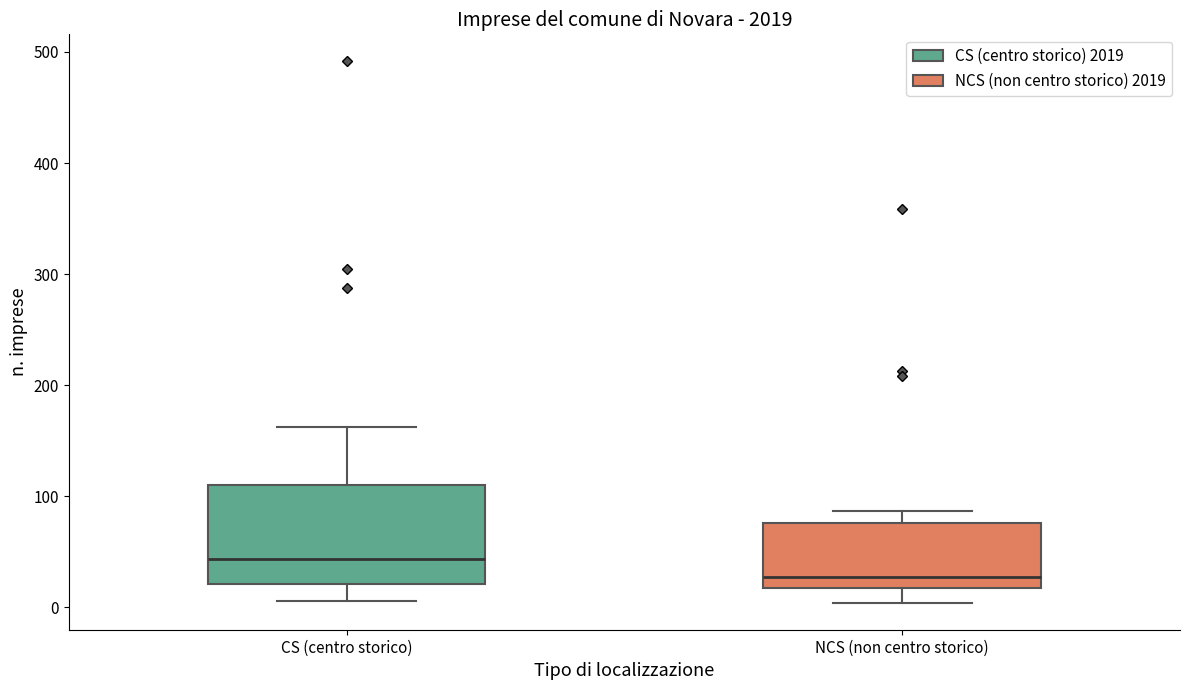

Which box is the tallest, from its lower edge to its upper edge?

CS (centro storico)